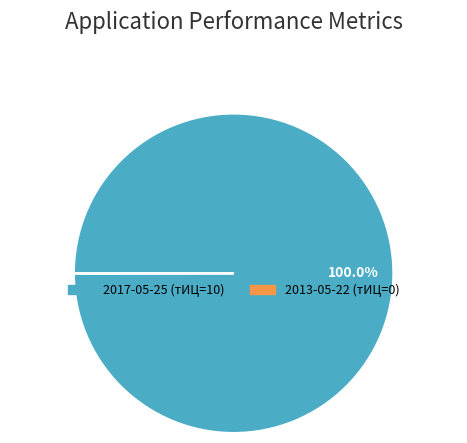

Is 2017-05-25 (тИЦ=10) the majority of the pie?

Yes